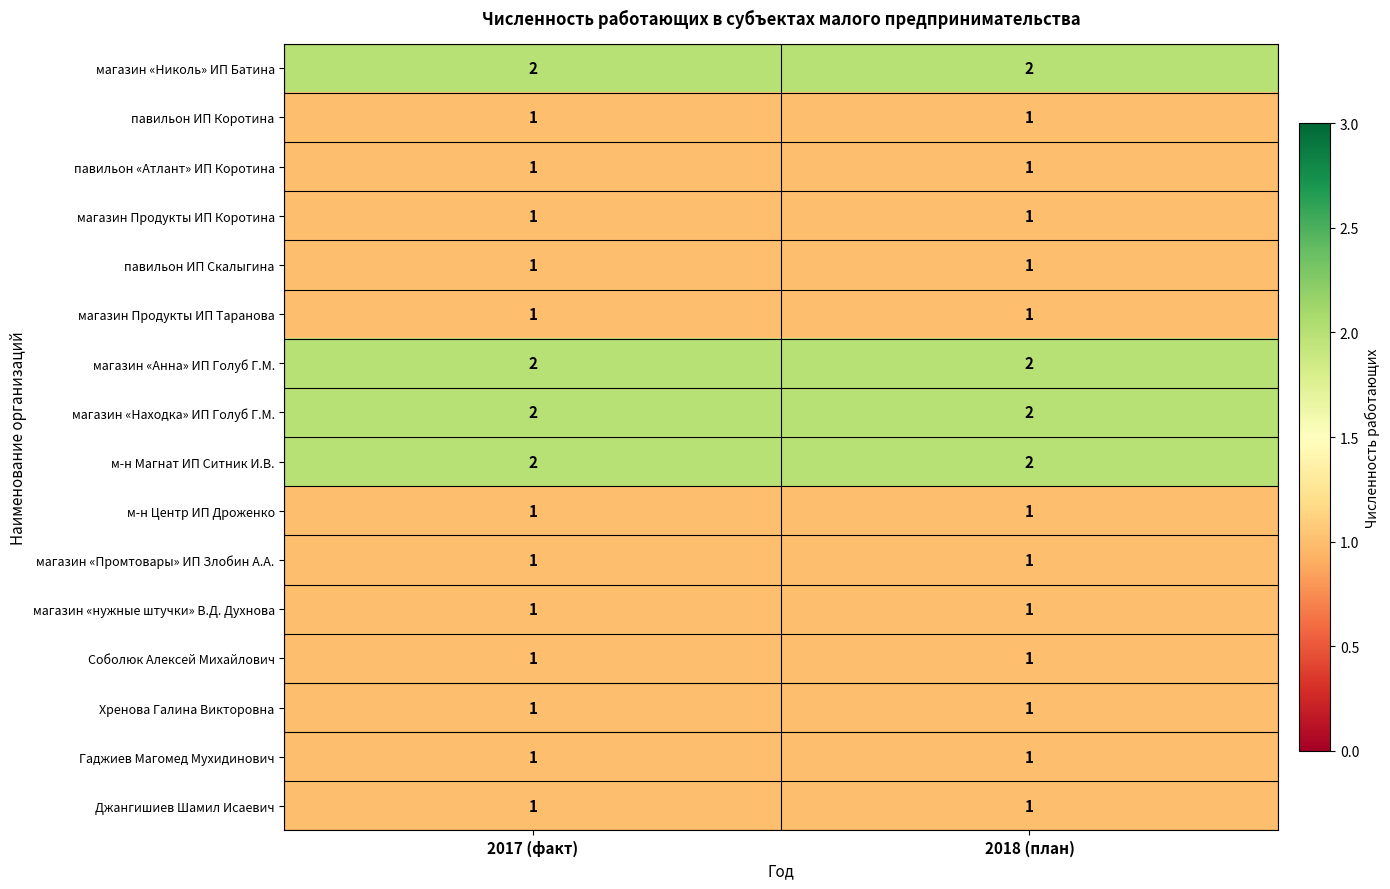

What is the sum of the м-н Магнат ИП Ситник И.В. values at 2018 (план) and 2017 (факт)?

4